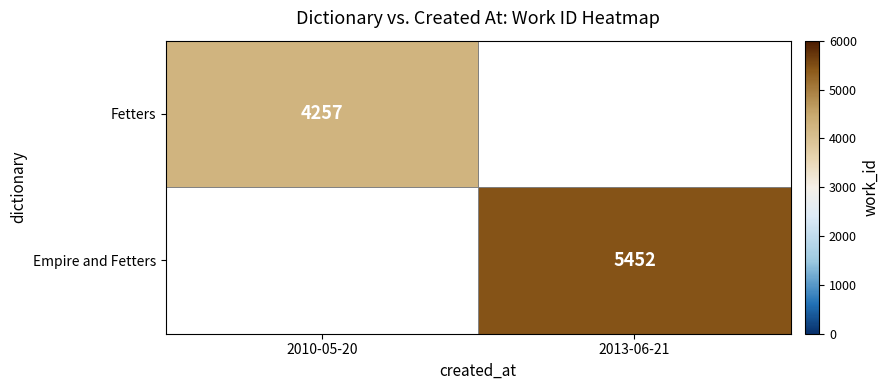

Is it true that Fetters equals 2231 at 2010-05-20?

False